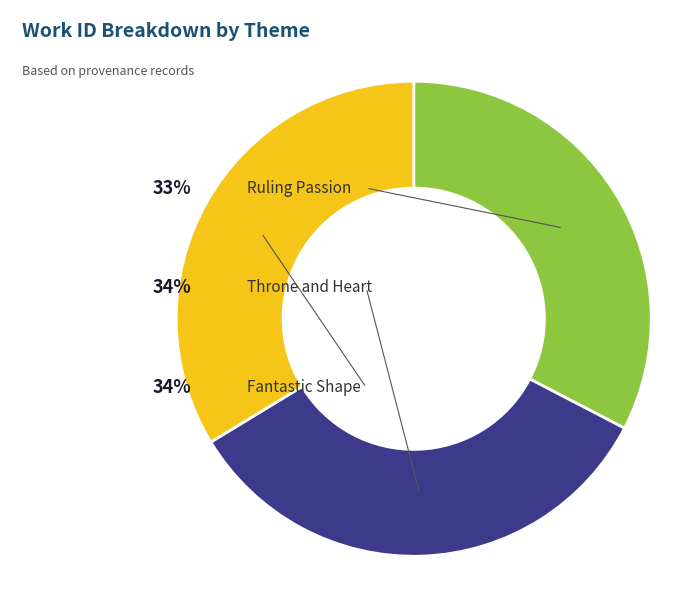

What is the largest slice in the pie chart?

Fantastic Shape